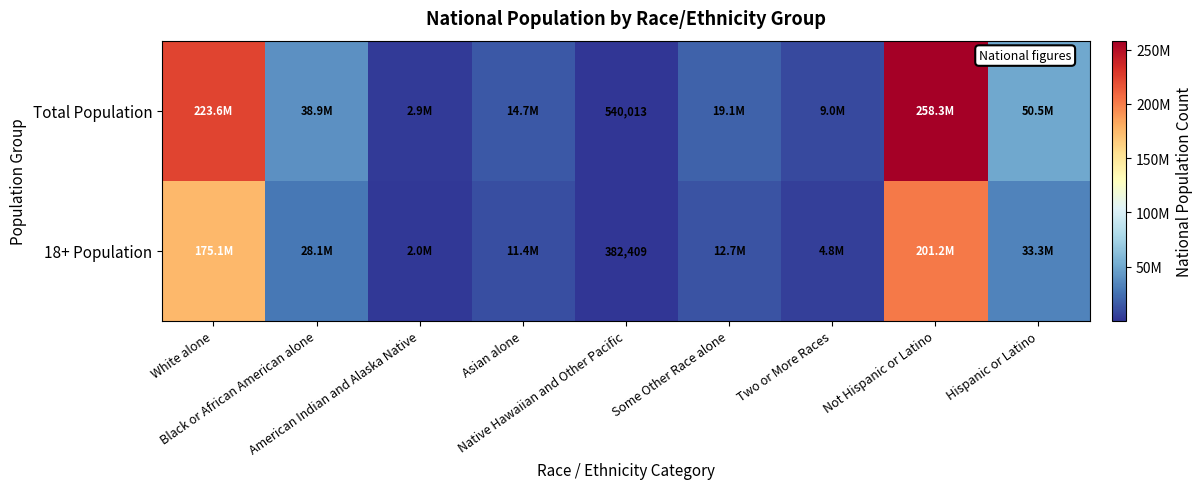

How many categories are shown in the chart?

9